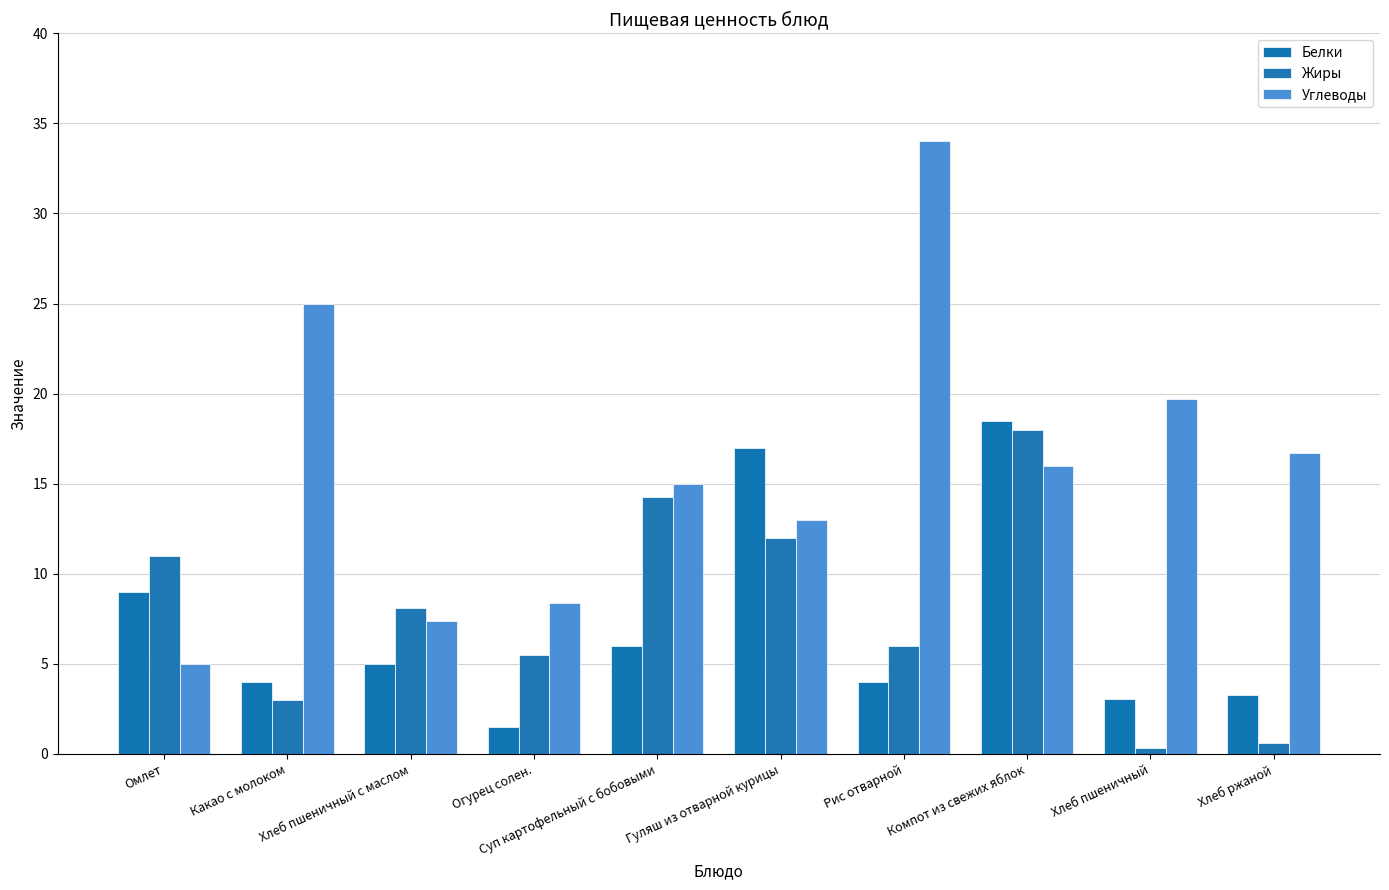

List the series in order of their peak value, lowest first.

Жиры, Белки, Углеводы